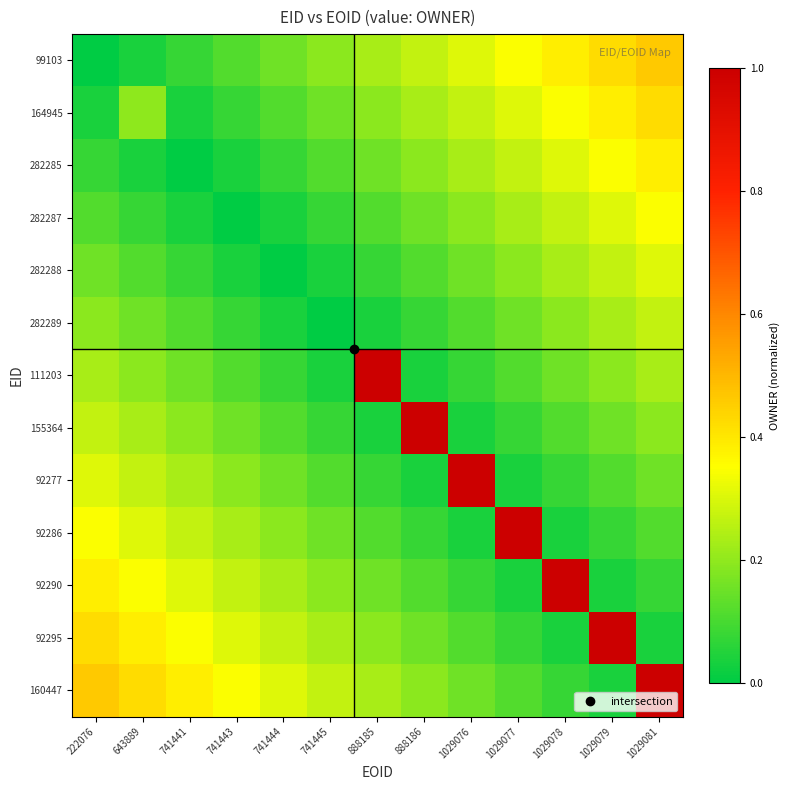

List the series in order of their peak value, lowest first.

282289, 282288, 282287, 282285, 164945, 99103, 111203, 155364, 92277, 92286, 92290, 92295, 160447